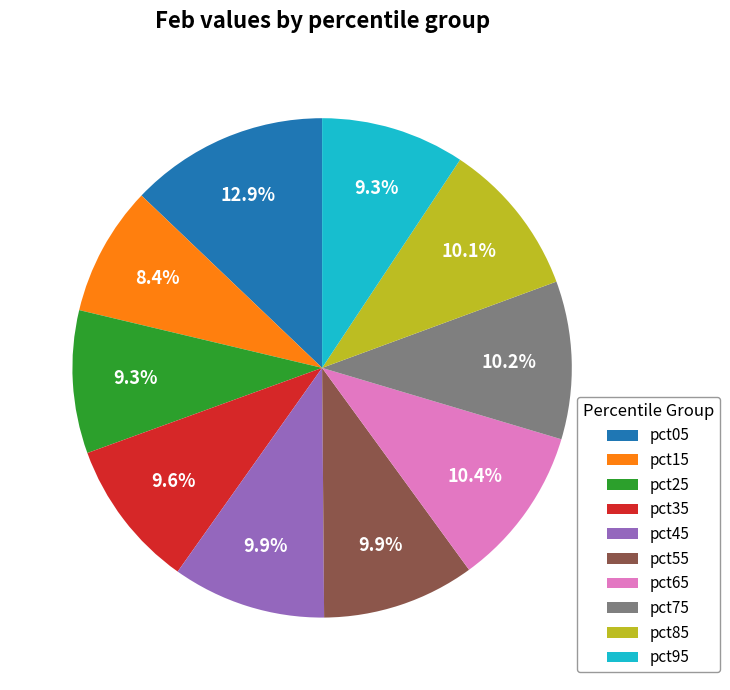

Does pct25 account for over 50% of the chart?

No